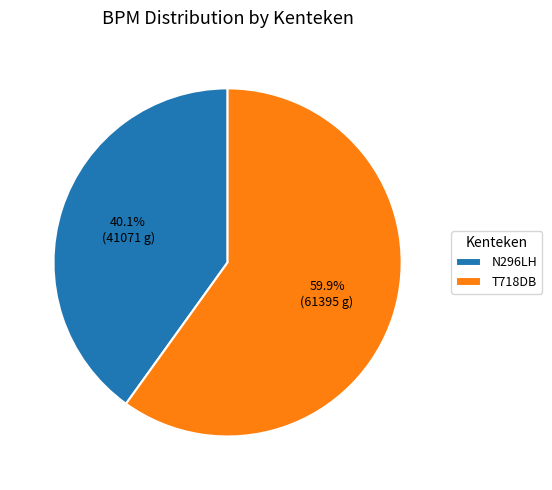

Between T718DB and N296LH, which is larger?

T718DB